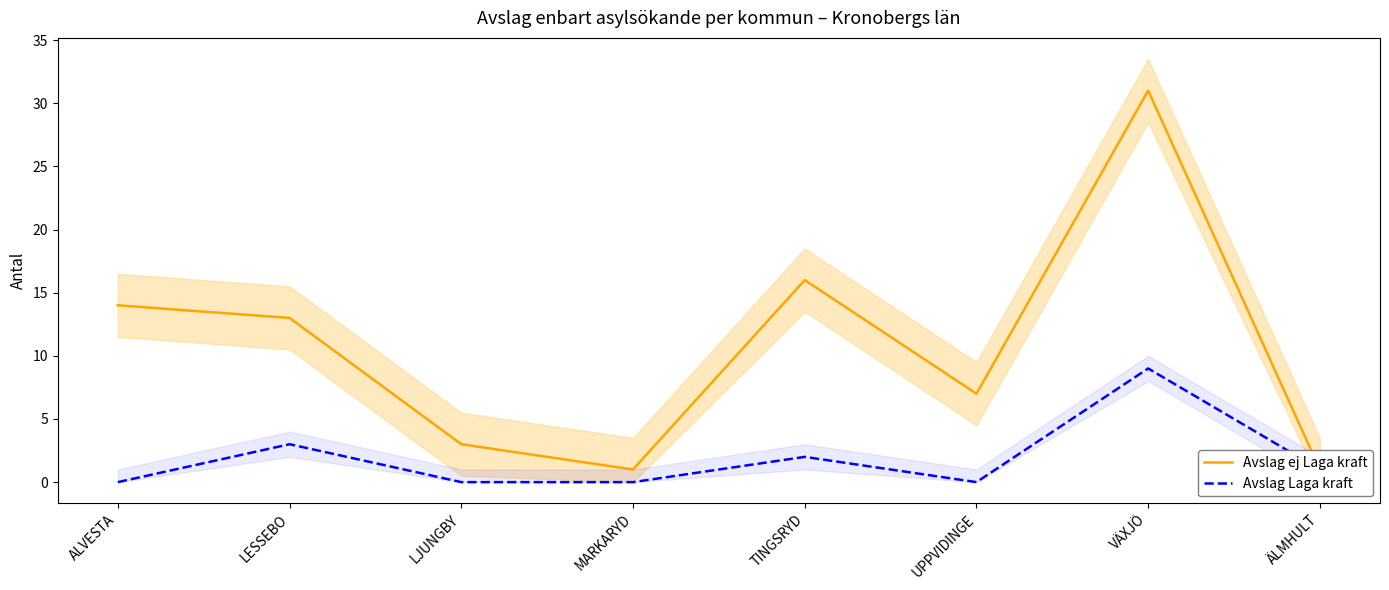

What is the label of the 5th point from the left?

TINGSRYD